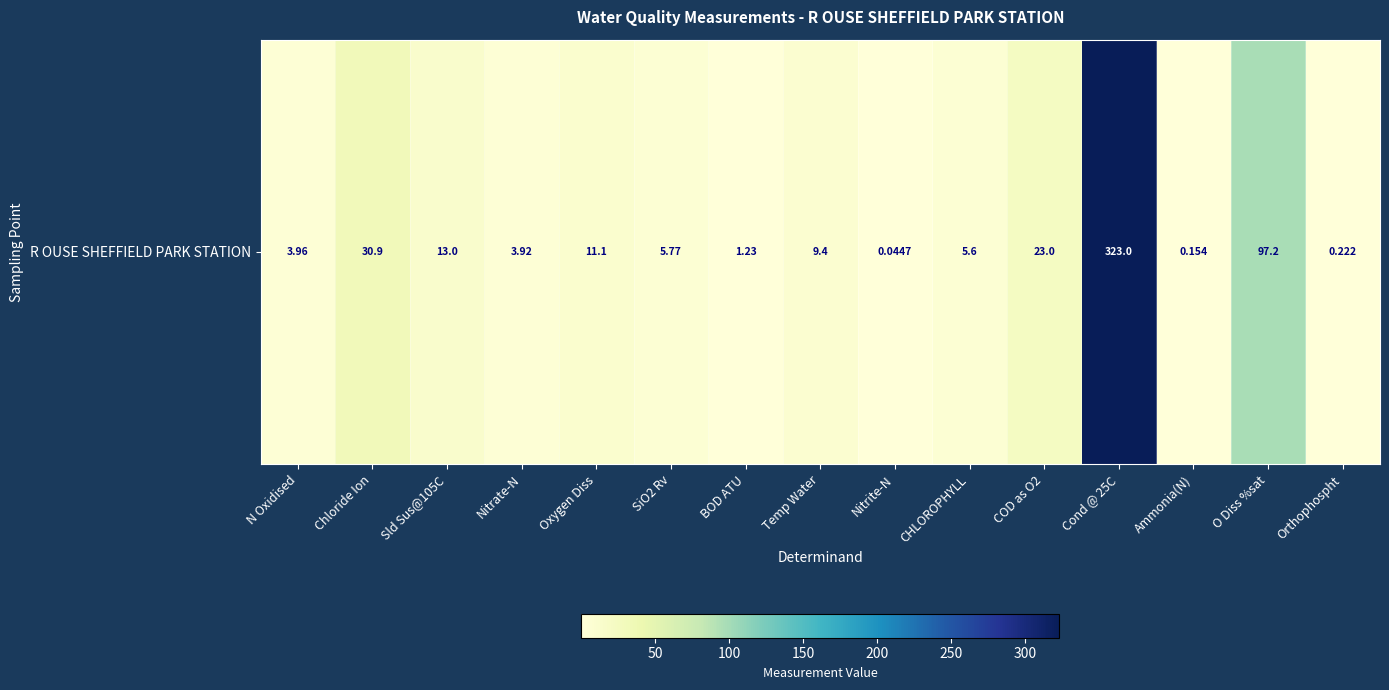

What is the average value?

35.2